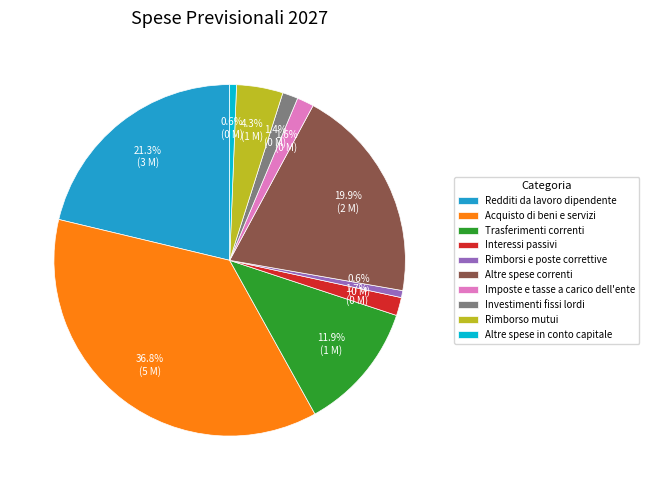

To the nearest percent, what is the average slice percentage?

10%